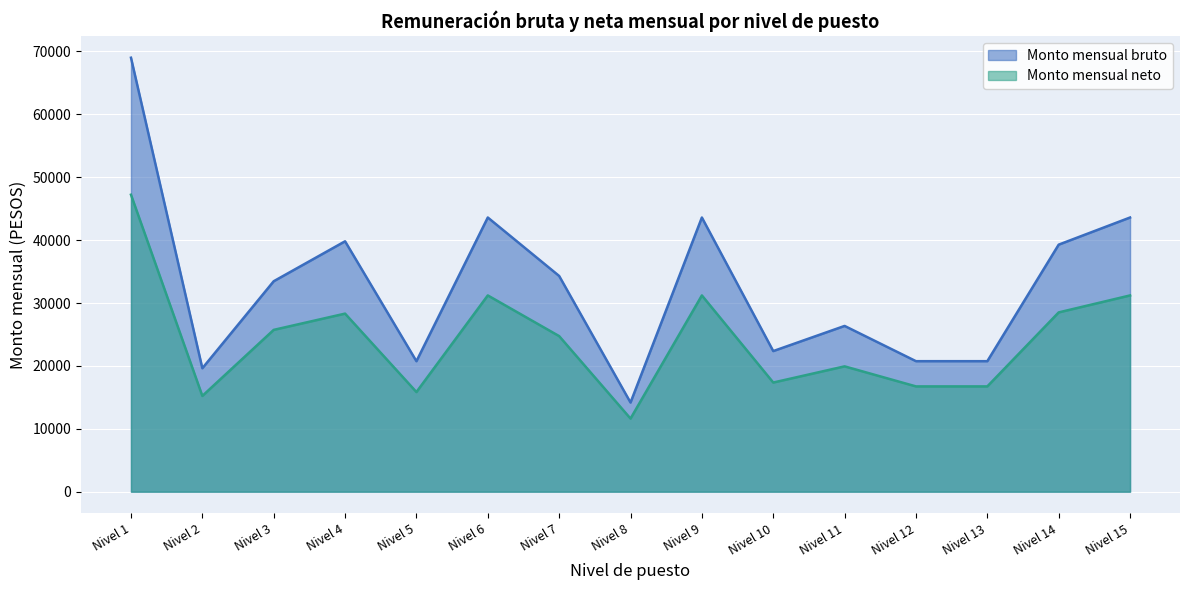

What is the greatest value displayed?

68999.5